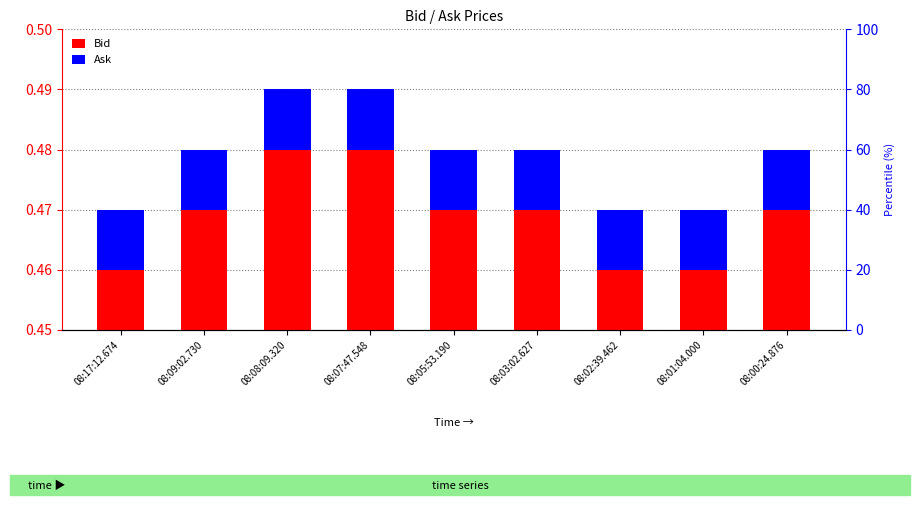

Which series has the widest spread of values?

Bid